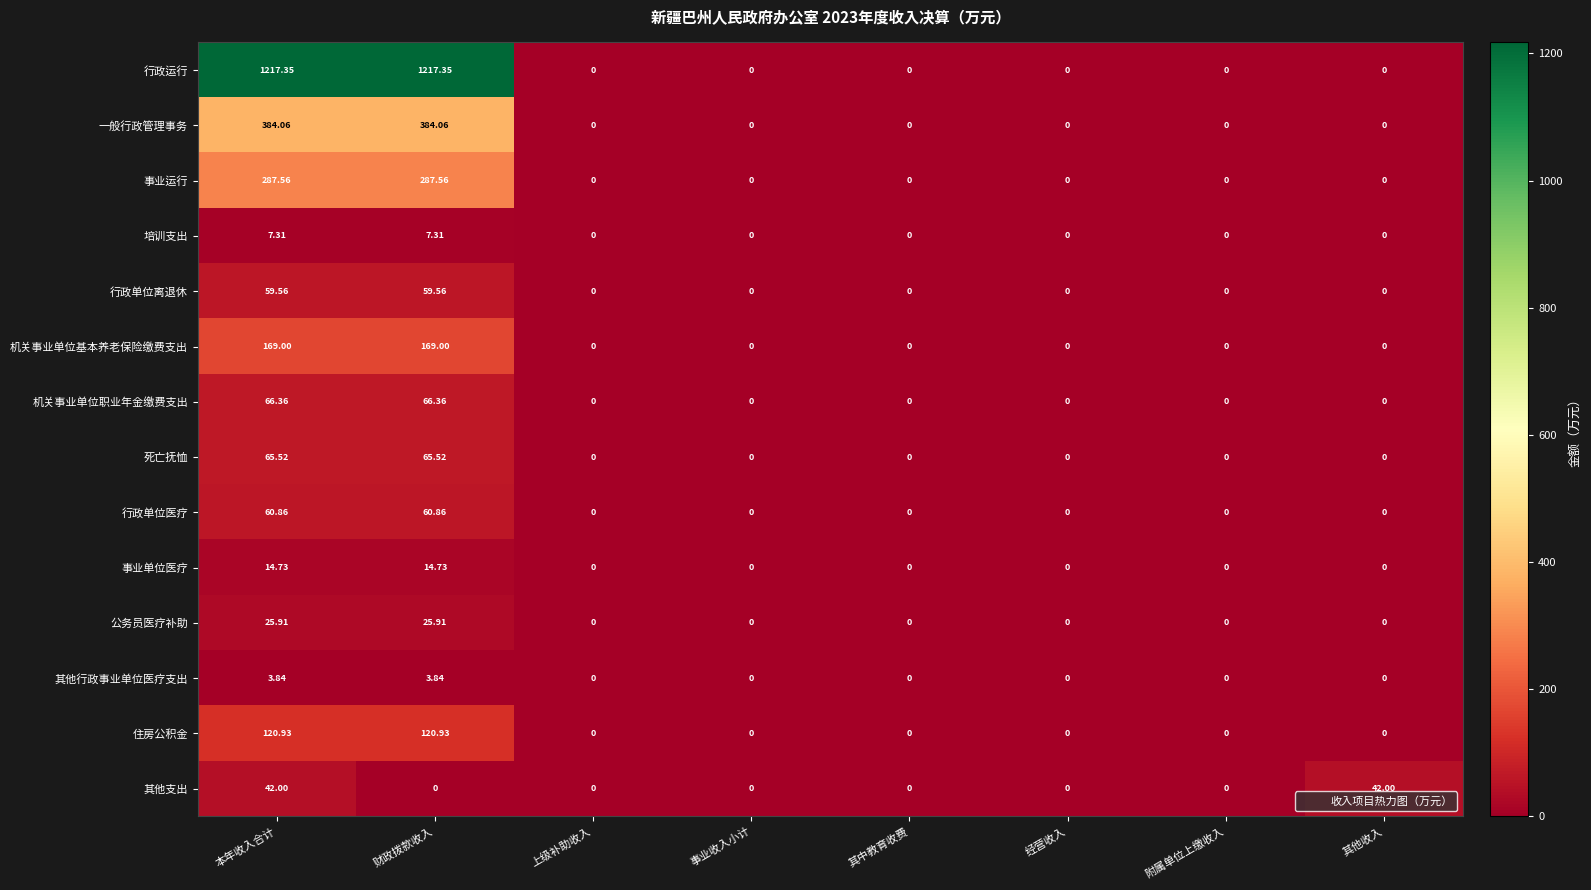

Which series has the widest spread of values?

行政运行